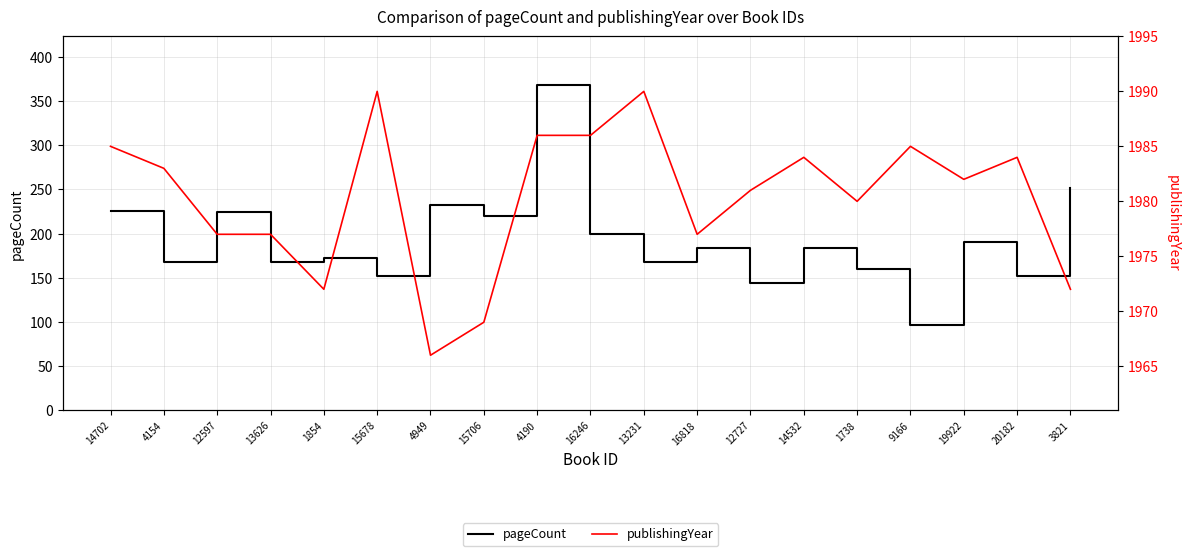

What is the difference between the highest and lowest values at 16818?

1793